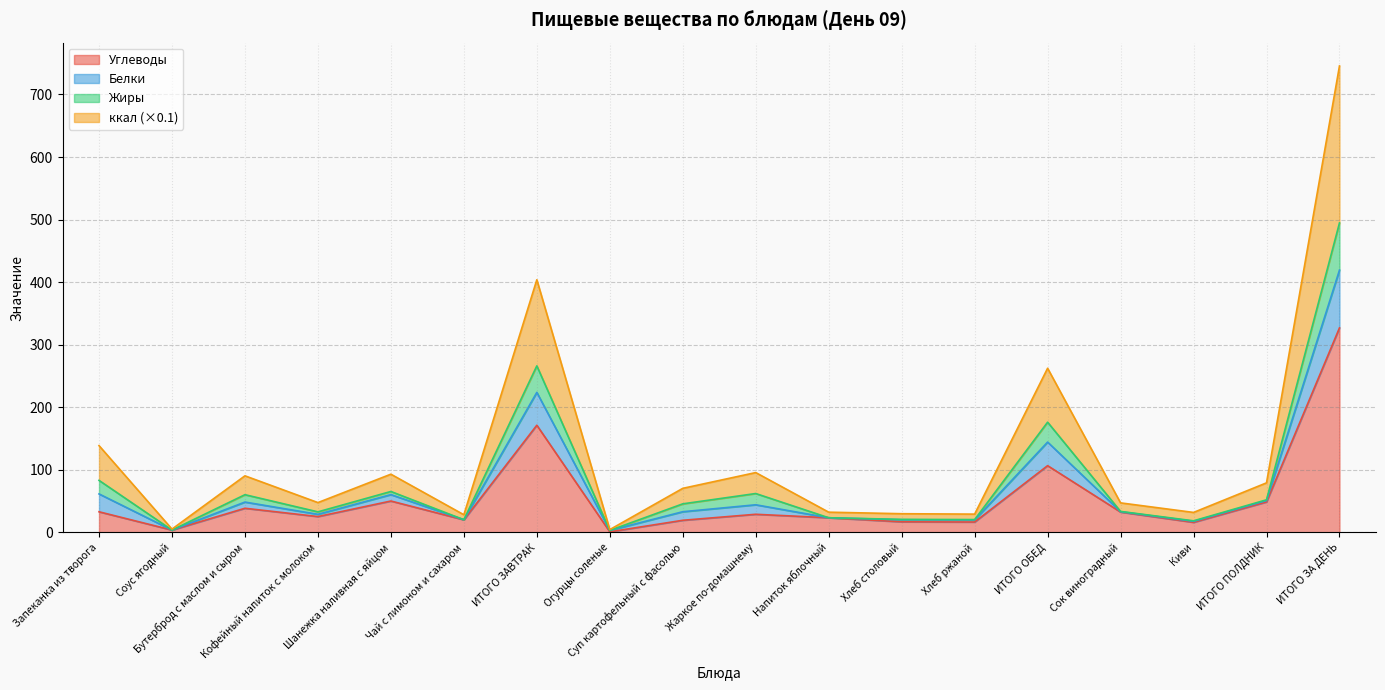

True or false: Белки has more than 2 interior local peaks.

True